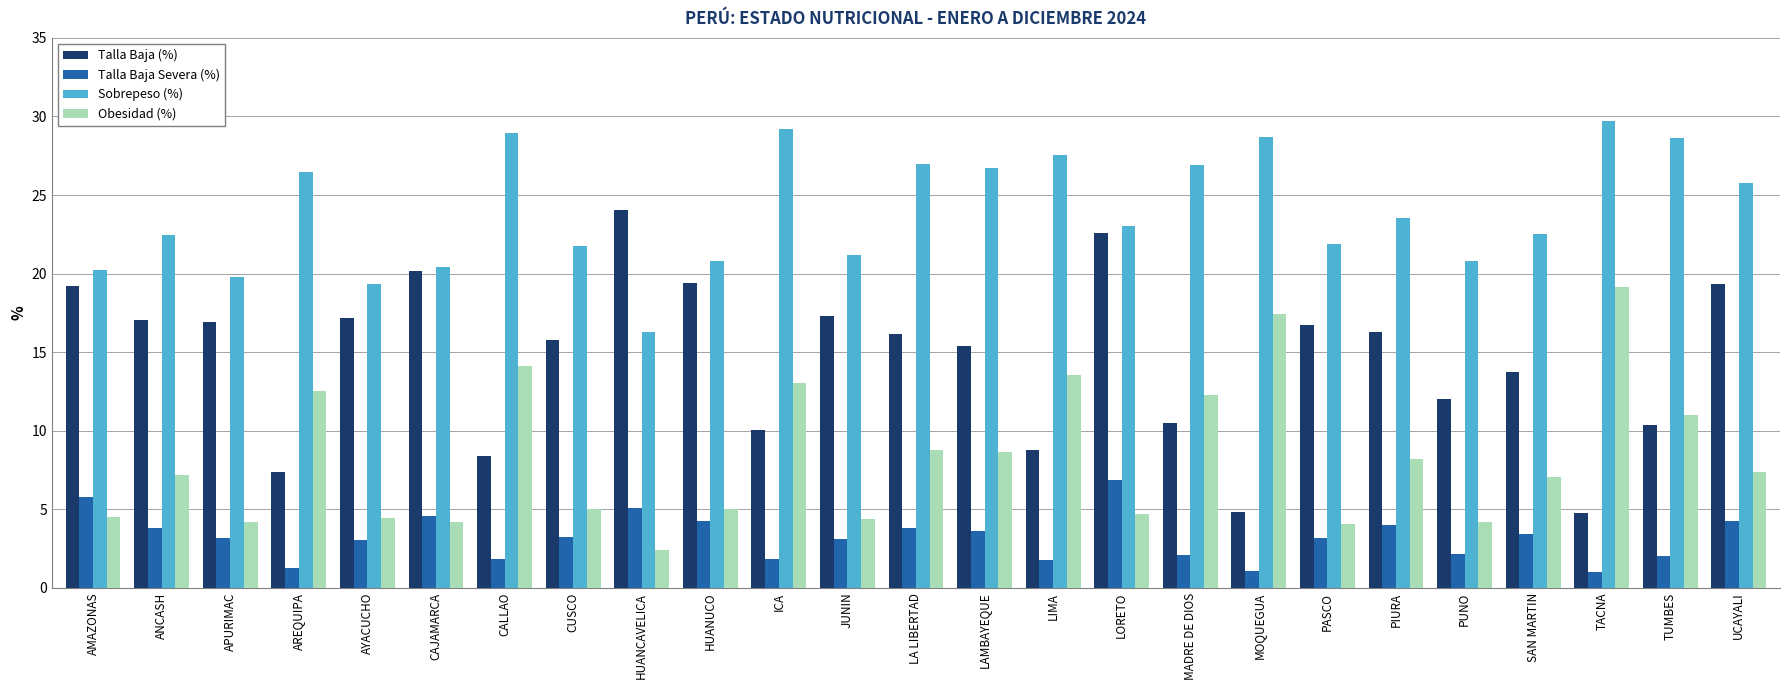

Does the chart contain any negative values?

No